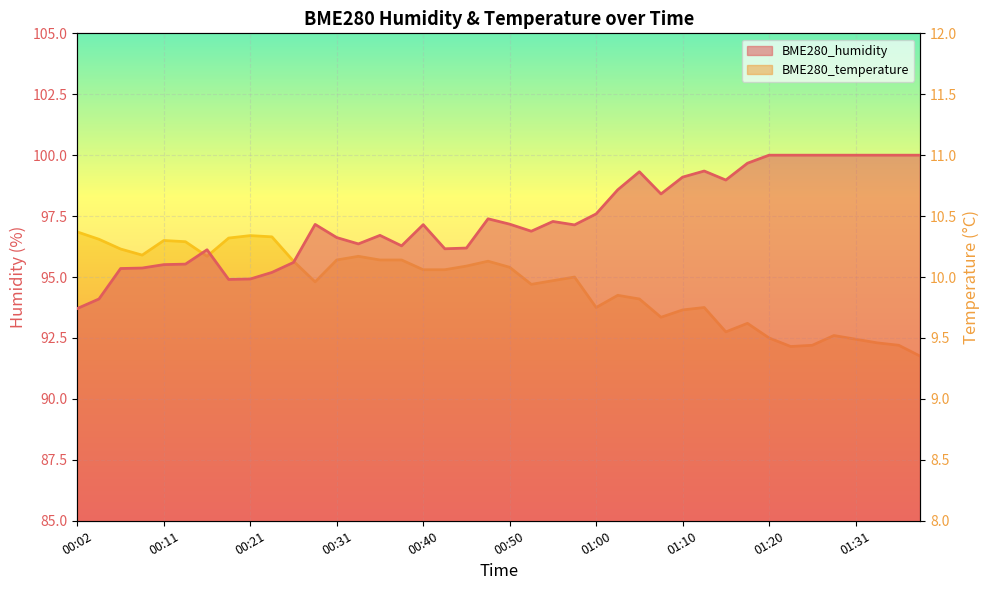

At how many categories does at least one series exceed 77?

40